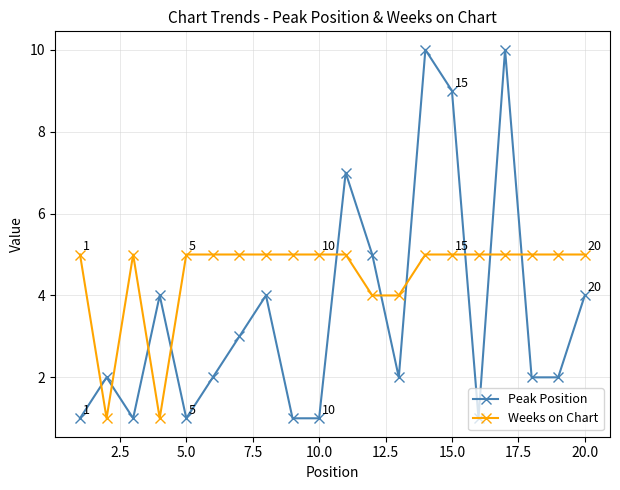

What is the difference between the second highest and minimum values in the Weeks on Chart series?

4